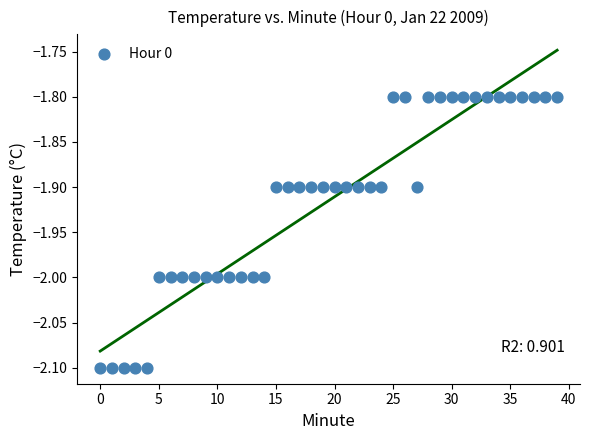

What is the range of Y values (max minus min)?

0.3